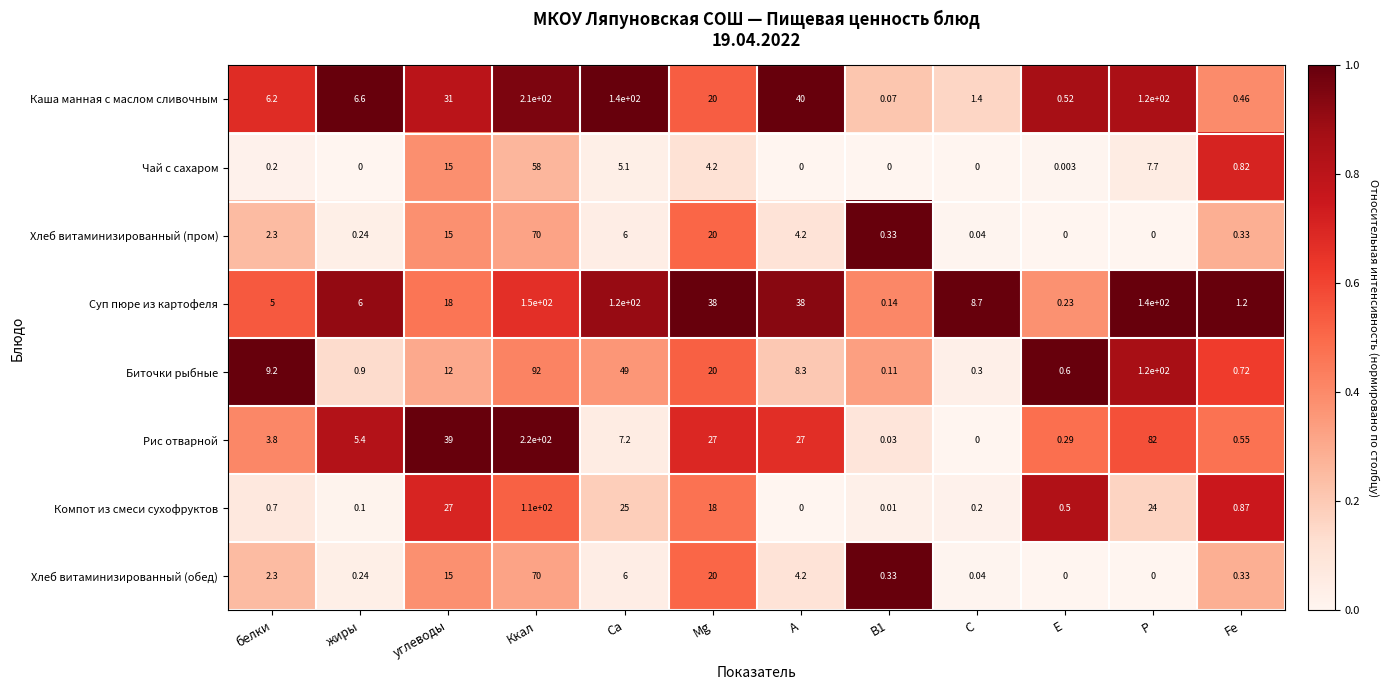

Which series has the widest spread of values?

Рис отварной